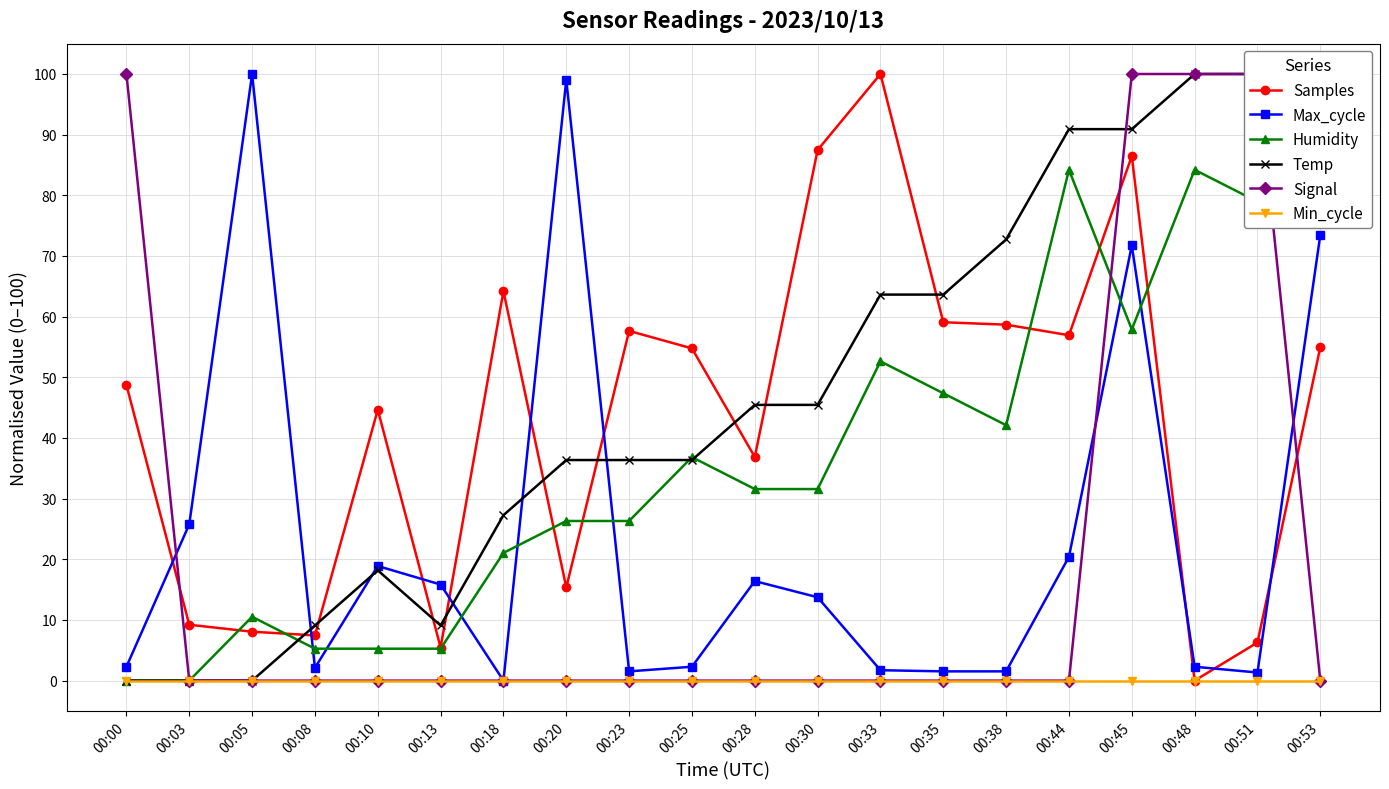

What value does the Temp series have at 00:33?

63.6